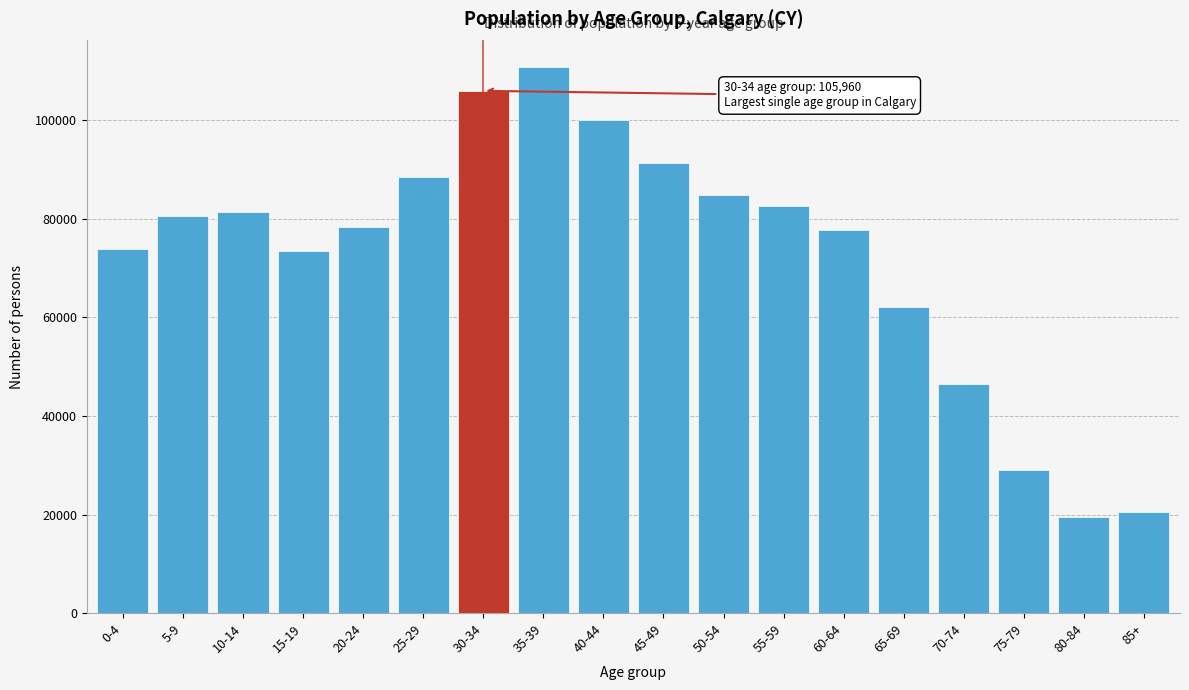

What is the change in value from 45-49 to 70-74?

-44890